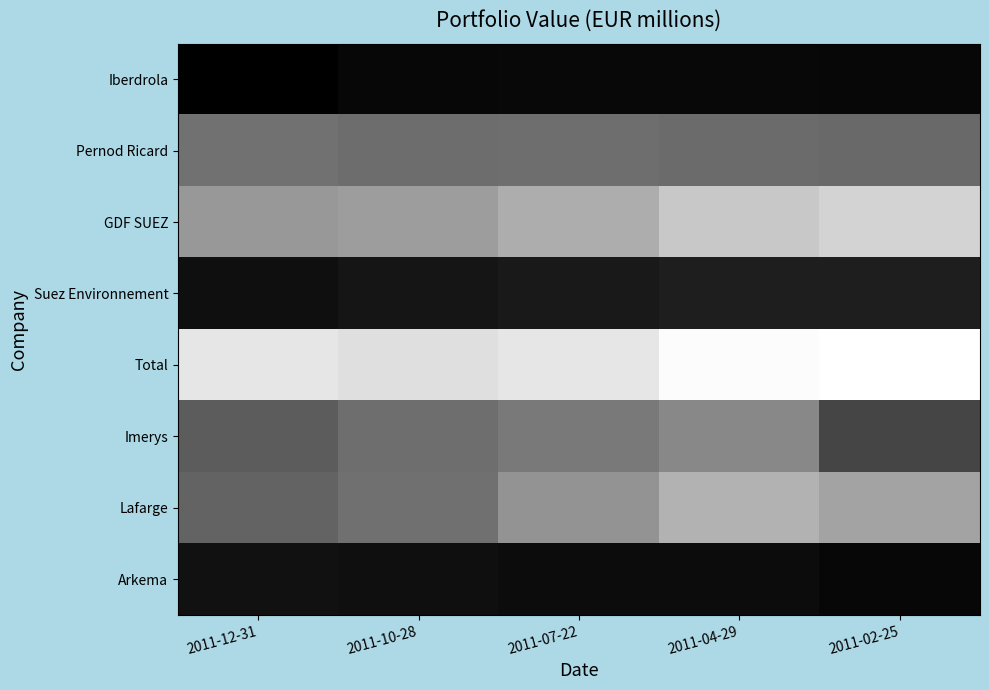

Rank the series by their maximum value, from highest to lowest.

Total, GDF SUEZ, Lafarge, Imerys, Pernod Ricard, Suez Environnement, Arkema, Iberdrola